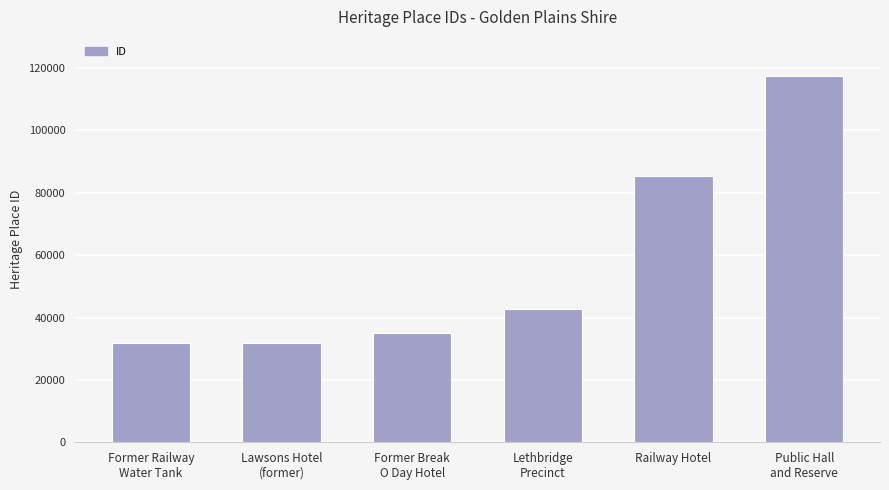

How many distinct data groups are displayed?

1